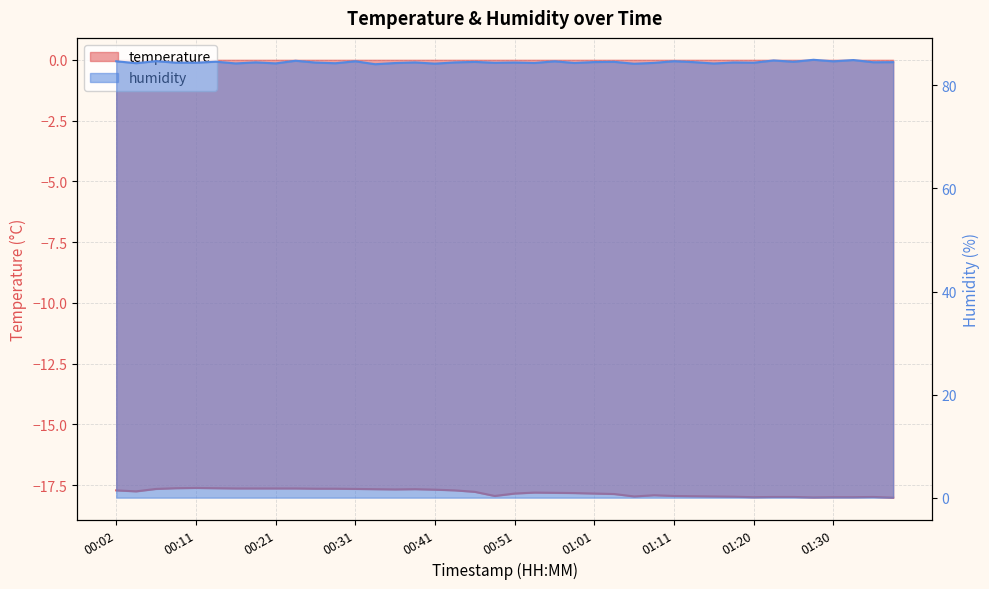

What are all the series names shown in the legend?

temperature, humidity